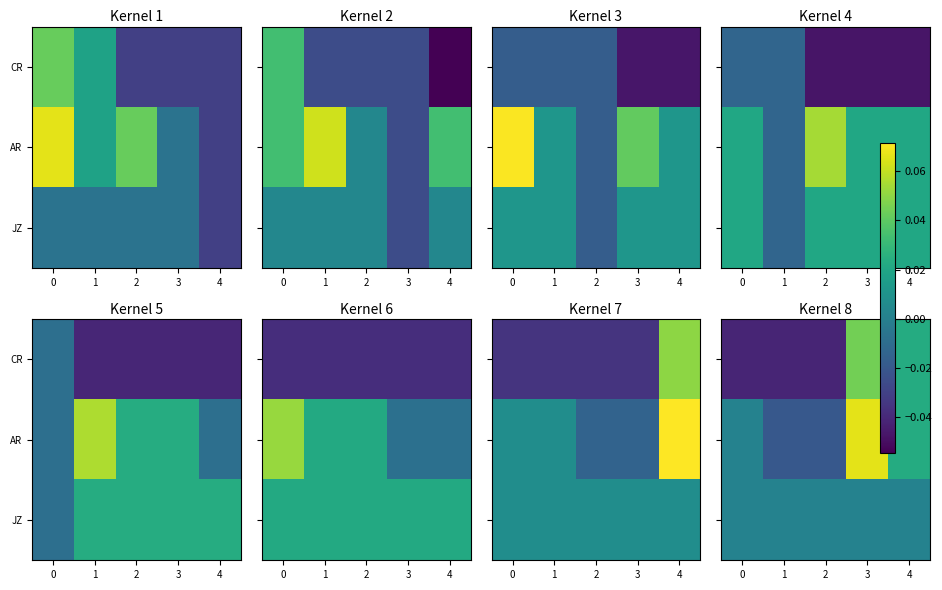

What is the sum of all AR values?

0.1